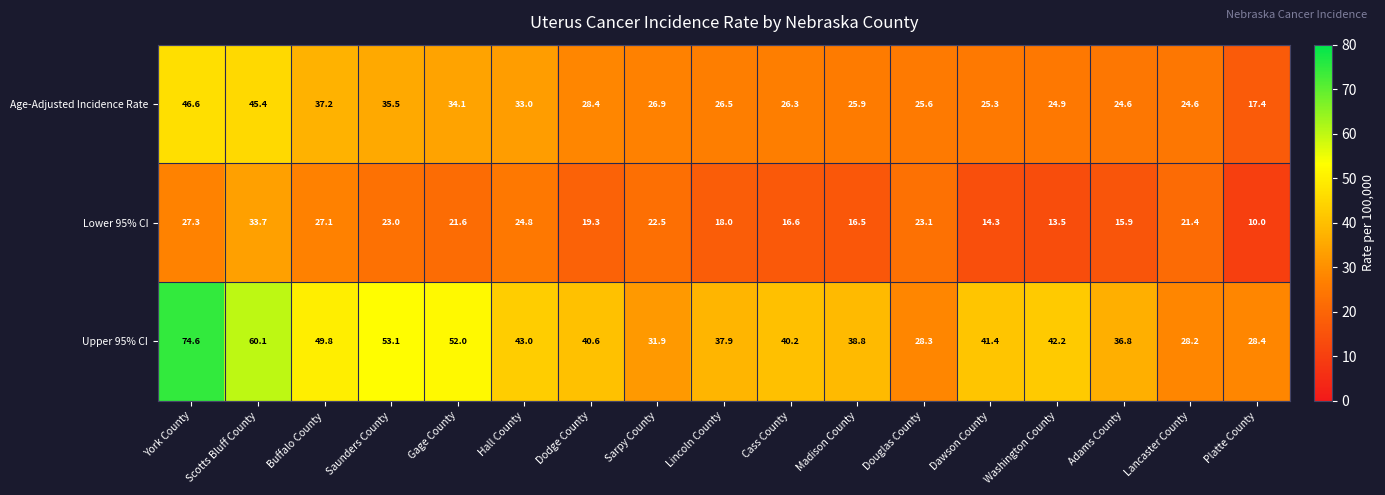

What is the difference between the second highest and minimum values in the Age-Adjusted Incidence Rate series?

28.0